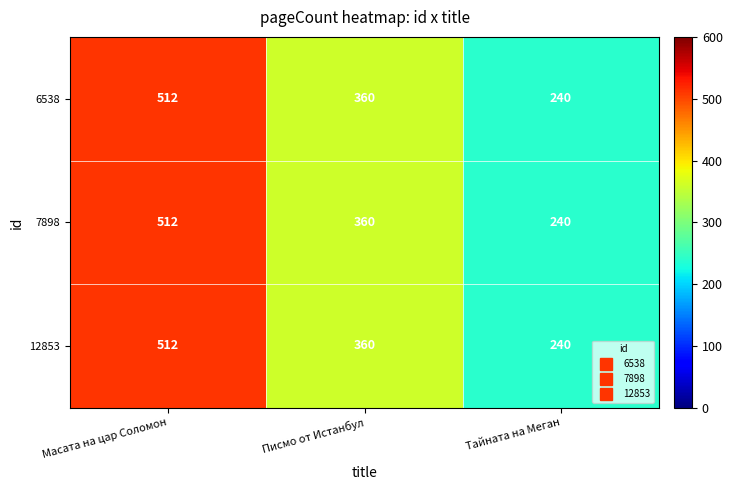

Is the value of 6538 at Тайната на Меган greater than the value of 12853 at Масата на цар Соломон?

No